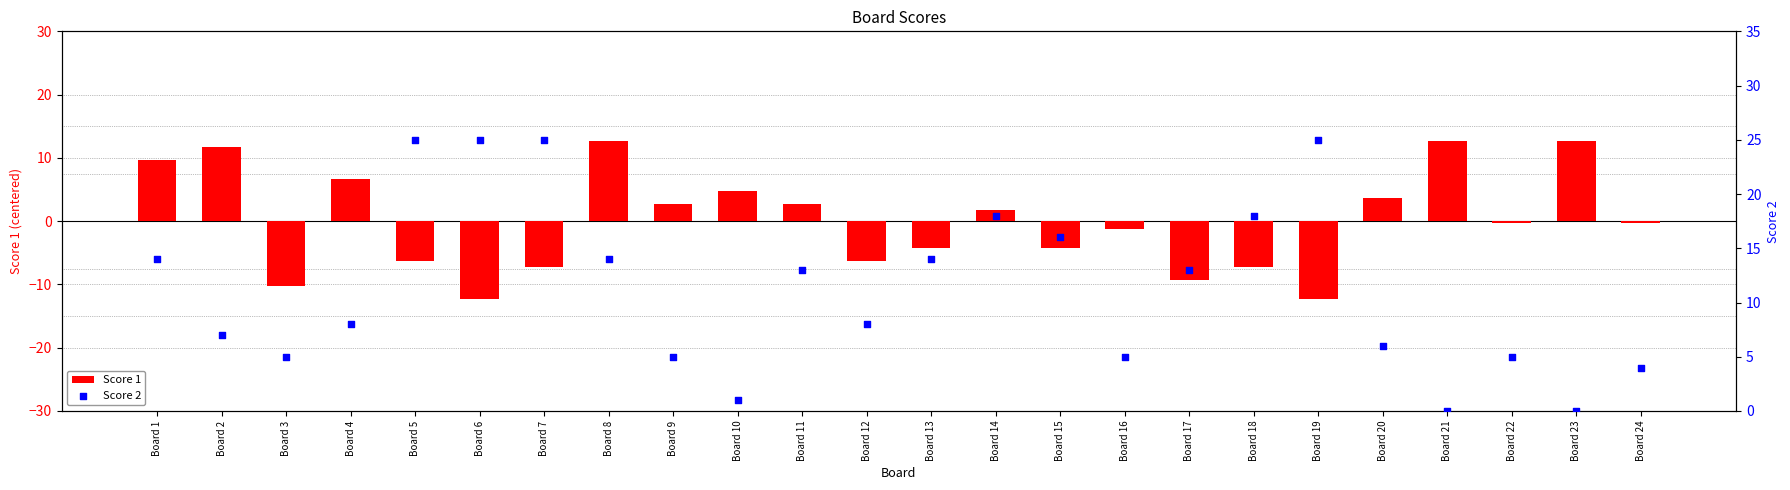

Which series contains the highest Y value?

Score 2